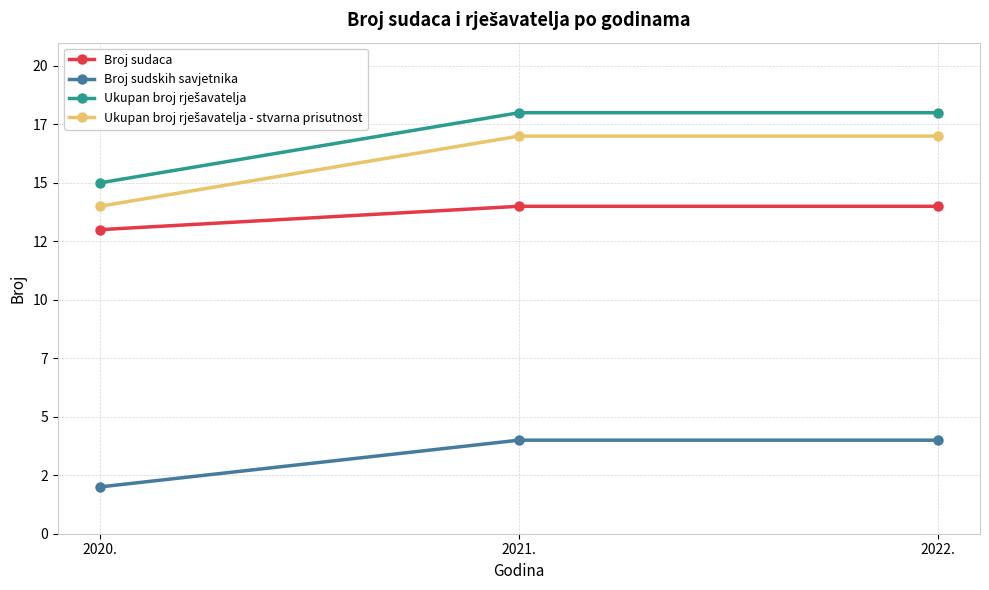

What is the average value of the Ukupan broj rješavatelja series?

17